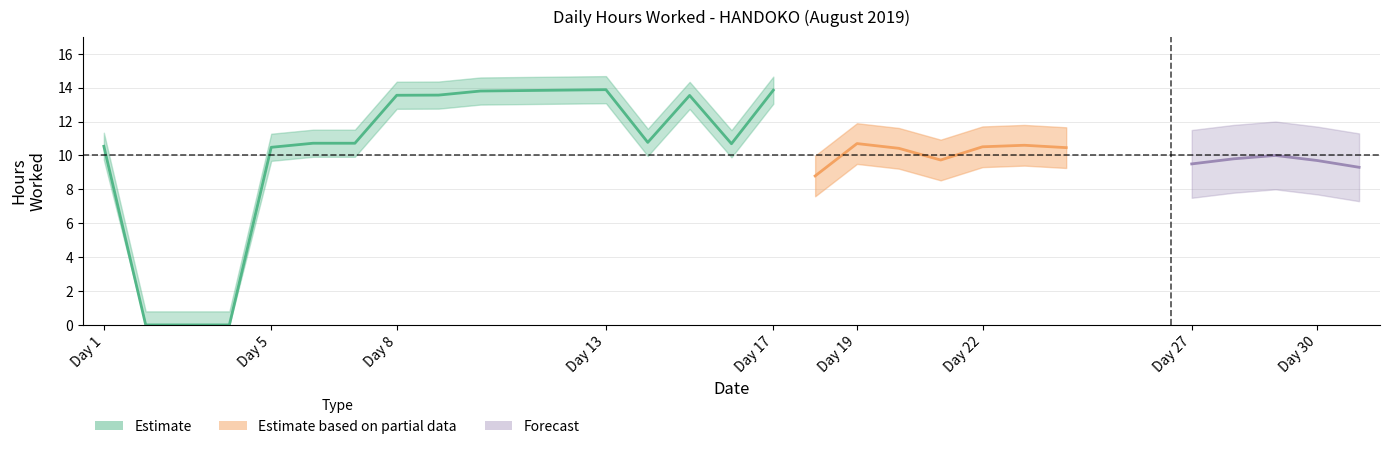

List the labels in order of value, smallest first.

2, 3, 4, 18, 21, 20, 24, 5, 22, 1, 23, 16, 19, 6, 7, 14, 15, 8, 9, 10, 17, 13